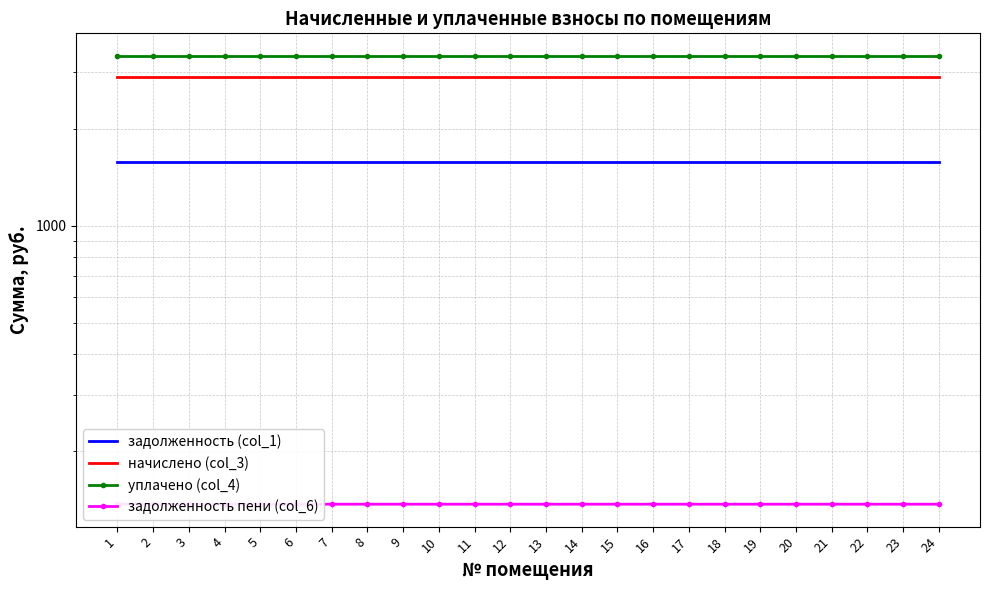

Reading left to right, list all the values displayed in this chart.

задолженность (col_1): 1=1574.9	2=1574.9	3=1574.9	4=1574.9	5=1574.9	6=1574.9	7=1574.9	8=1574.9	9=1574.9	10=1574.9	11=1574.9	12=1574.9	13=1574.9	14=1574.9	15=1574.9	16=1574.9	17=1574.9	18=1574.9	19=1574.9	20=1574.9	21=1574.9	22=1574.9	23=1574.9	24=1574.9
начислено (col_3): 1=2903.0	2=2903.0	3=2903.0	4=2903.0	5=2903.0	6=2903.0	7=2903.0	8=2903.0	9=2903.0	10=2903.0	11=2903.0	12=2903.0	13=2903.0	14=2903.0	15=2903.0	16=2903.0	17=2903.0	18=2903.0	19=2903.0	20=2903.0	21=2903.0	22=2903.0	23=2903.0	24=2903.0
уплачено (col_4): 1=3366.7	2=3366.7	3=3366.7	4=3366.7	5=3366.7	6=3366.7	7=3366.7	8=3366.7	9=3366.7	10=3366.7	11=3366.7	12=3366.7	13=3366.7	14=3366.7	15=3366.7	16=3366.7	17=3366.7	18=3366.7	19=3366.7	20=3366.7	21=3366.7	22=3366.7	23=3366.7	24=3366.7
задолженность пени (col_6): 1=137.1	2=137.1	3=137.1	4=137.1	5=137.1	6=137.1	7=137.1	8=137.1	9=137.1	10=137.1	11=137.1	12=137.1	13=137.1	14=137.1	15=137.1	16=137.1	17=137.1	18=137.1	19=137.1	20=137.1	21=137.1	22=137.1	23=137.1	24=137.1